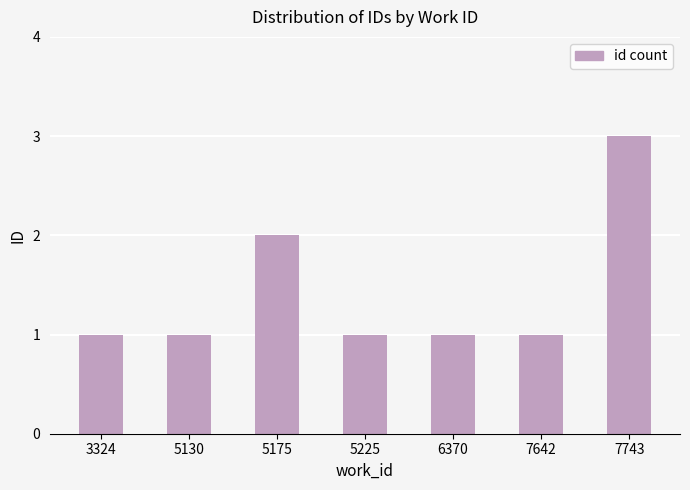

Approximately how many times larger is the value at 3324 compared to 7743?

0.3